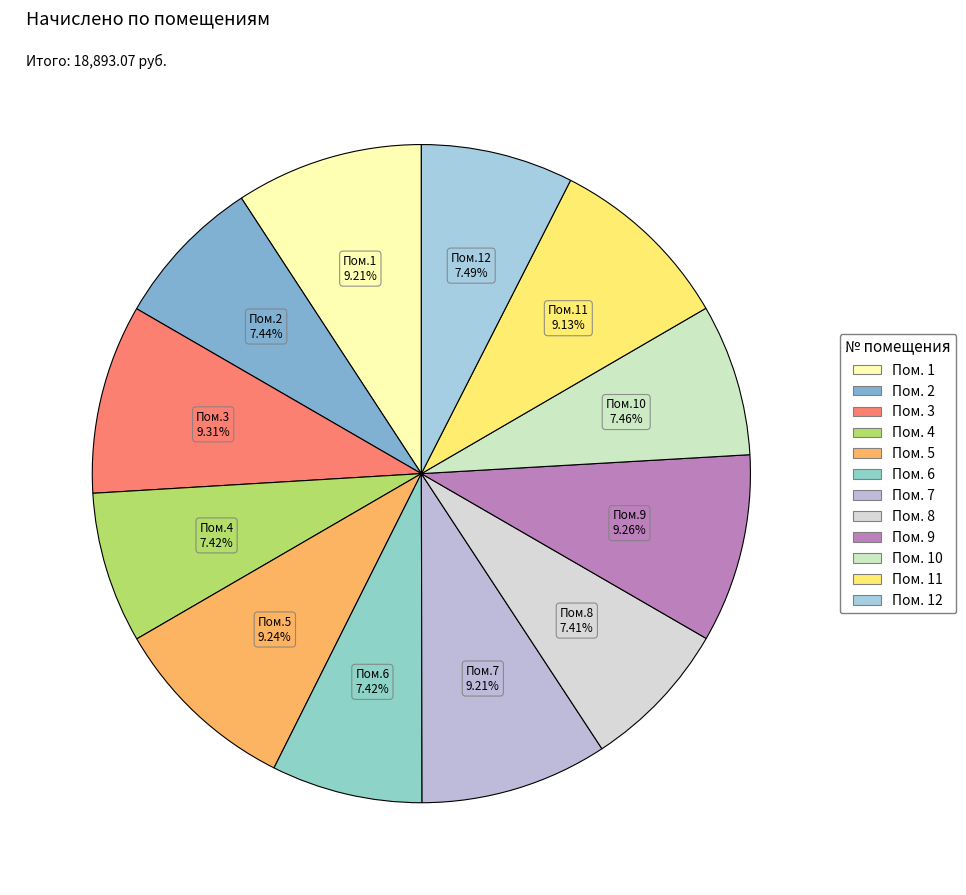

Is there any slice that represents more than half of the pie?

No